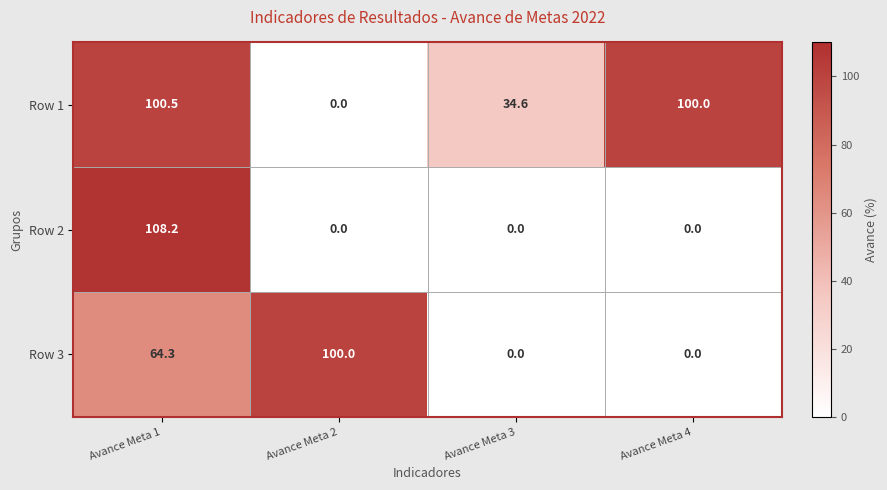

How many data points in Row 2 are above 0?

1